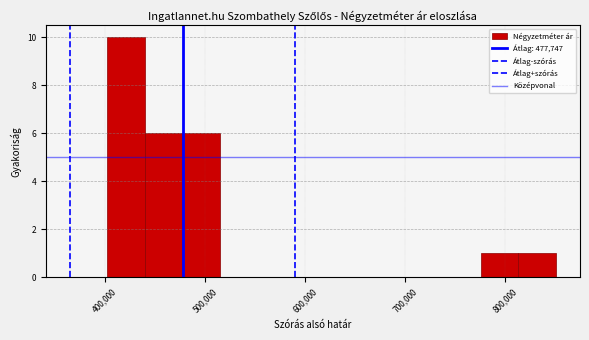

Around what value on the x-axis is the tallest bar? Give the approximate position of its centre, as read against the axis.

420000